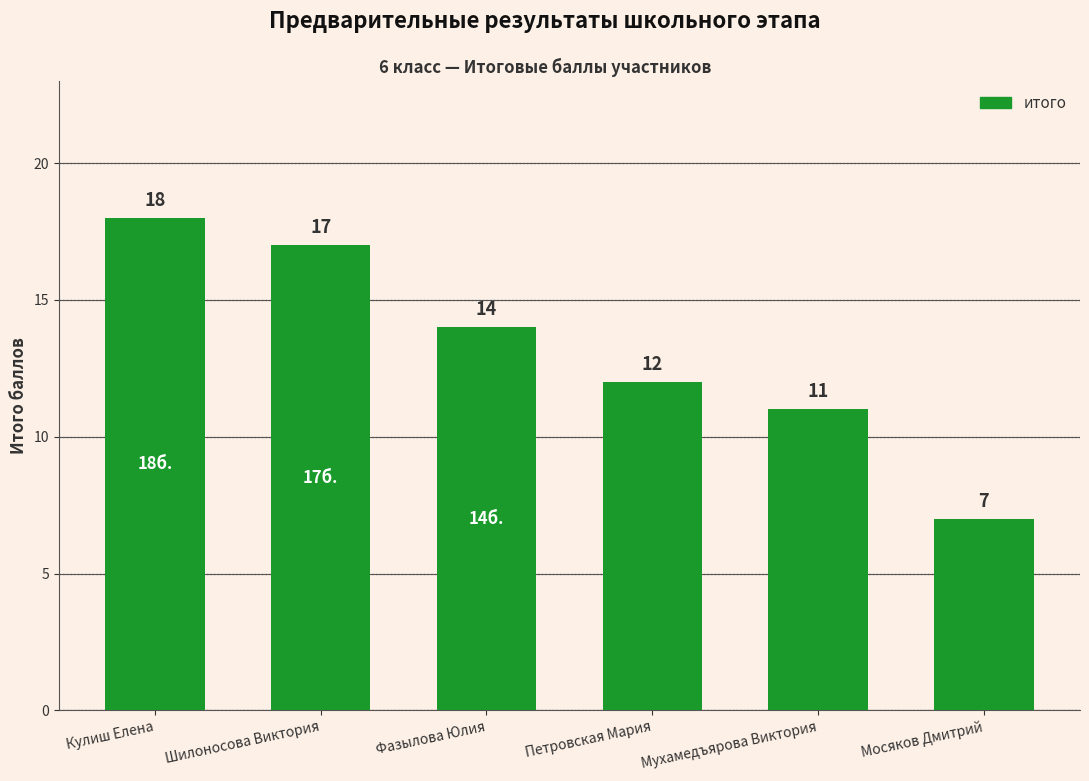

Rank the categories by value from lowest to highest.

Мосяков Дмитрий, Мухамедъярова Виктория, Петровская Мария, Фазылова Юлия, Шилоносова Виктория, Кулиш Елена